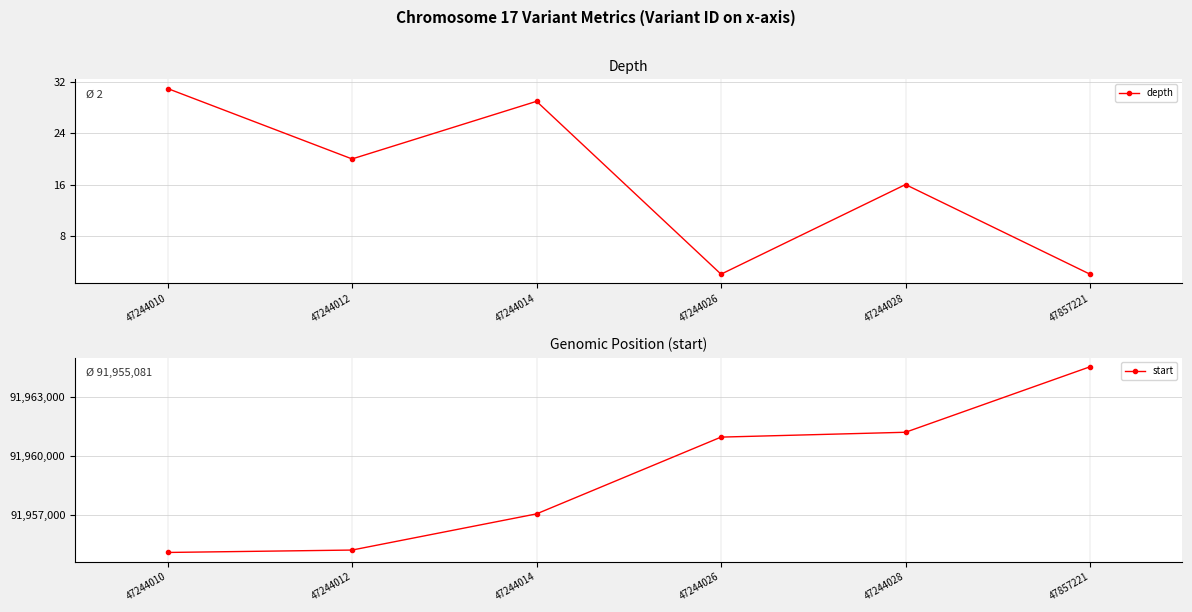

At which label does start first exceed 91960941?

47244028